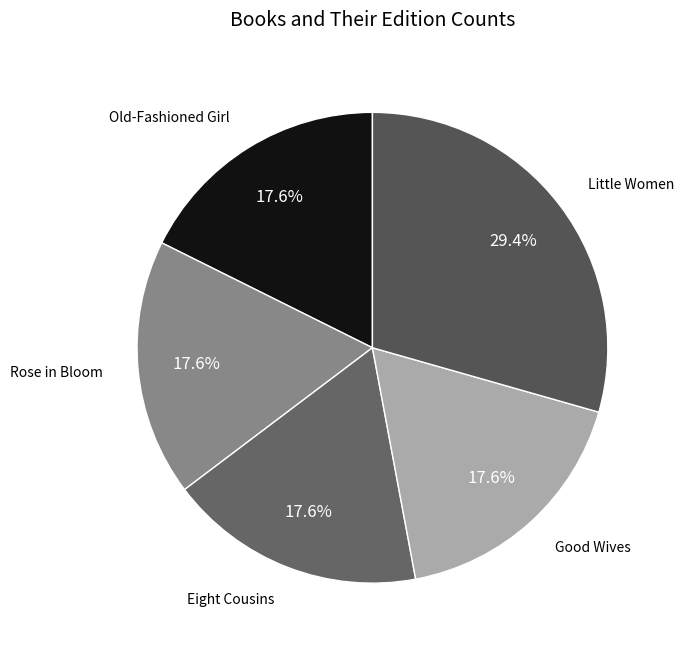

To the nearest percent, what is the combined percentage of Little Women and Old-Fashioned Girl?

47%